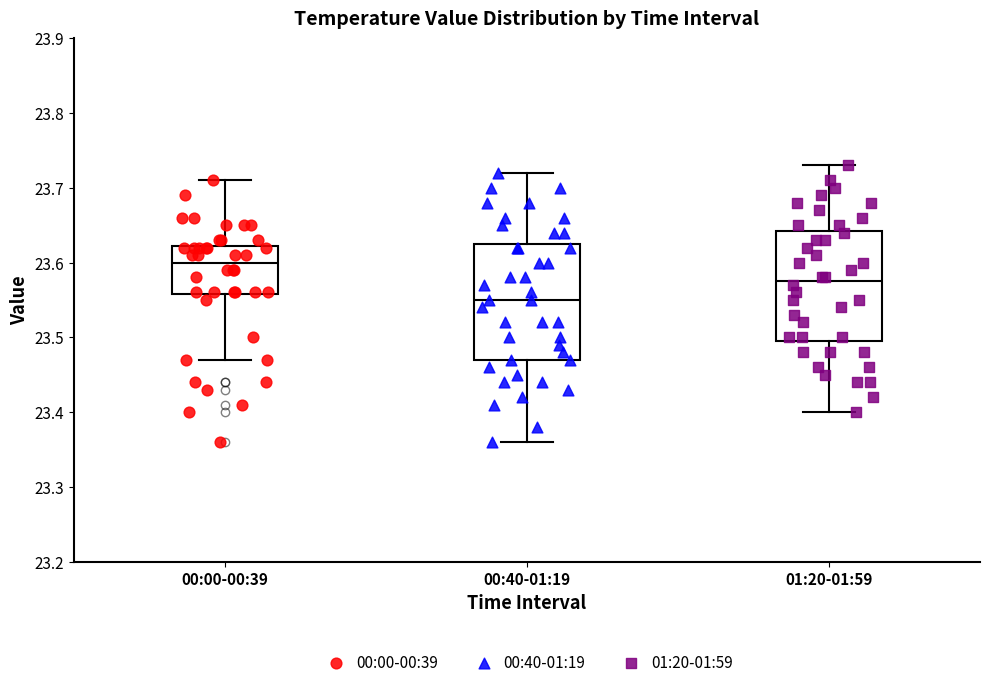

Reading left to right, read every box against the y-axis: the position of its median line, the range the box covers, and the ends of its whiskers. The values are not printed on the chart, so give them approximately, as read against the axis.

00:00-00:39: median 23.60, box 23.56 to 23.62, whiskers 23.47 to 23.71
00:40-01:19: median 23.55, box 23.47 to 23.63, whiskers 23.36 to 23.72
01:20-01:59: median 23.58, box 23.50 to 23.64, whiskers 23.40 to 23.73